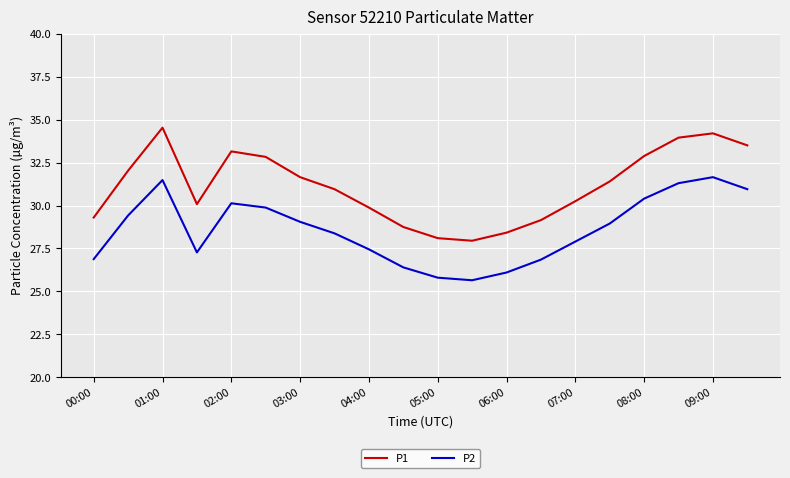

What is the difference between the maximum and second lowest values in the P1 series?

6.4